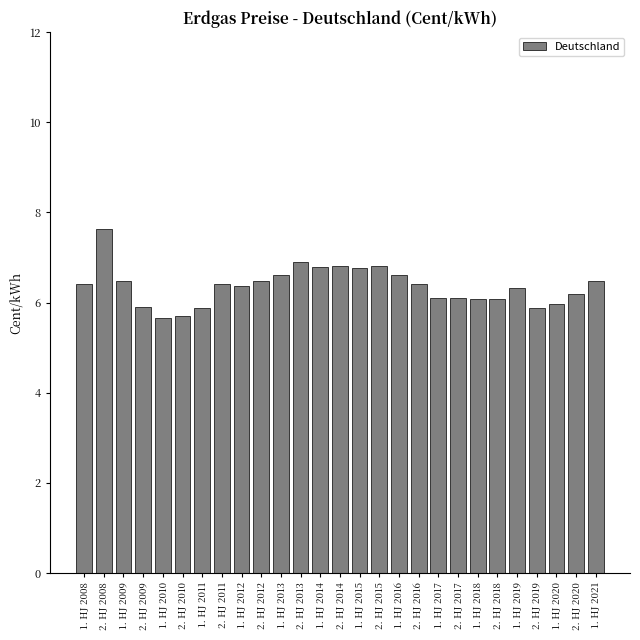

Reading right to left, list all the values displayed in this chart.

6.5	6.2	6.0	5.9	6.3	6.1	6.1	6.1	6.1	6.4	6.6	6.8	6.8	6.8	6.8	6.9	6.6	6.5	6.4	6.4	5.9	5.7	5.7	5.9	6.5	7.6	6.4